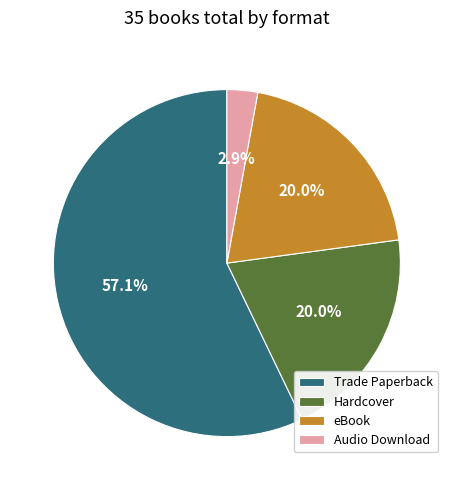

What is the largest slice in the pie chart?

Trade Paperback